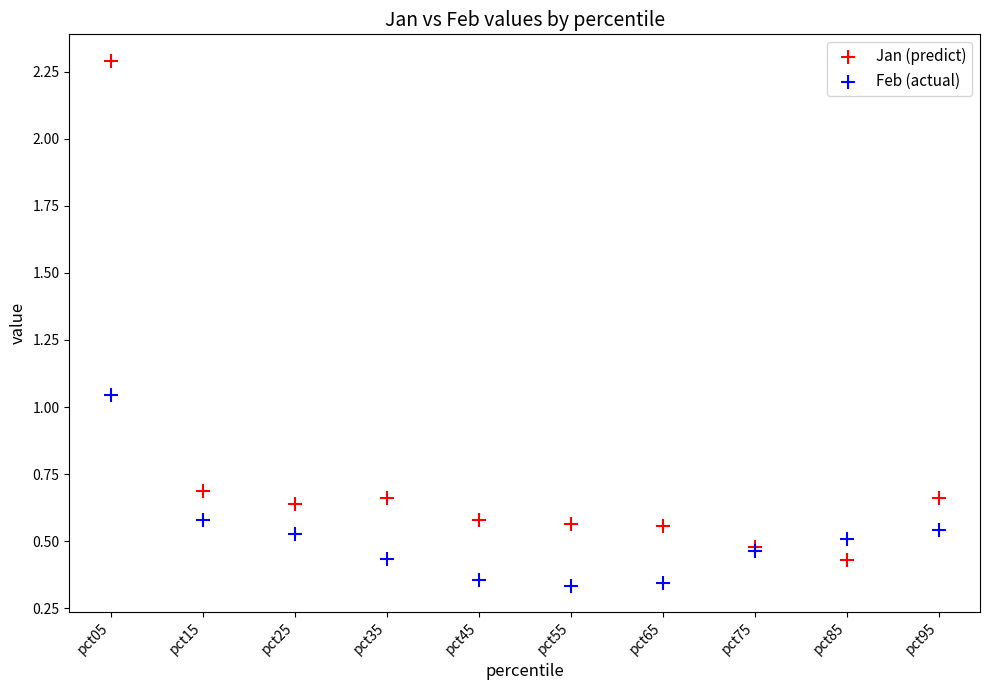

What are all the series names shown in the legend?

Jan (predict), Feb (actual)